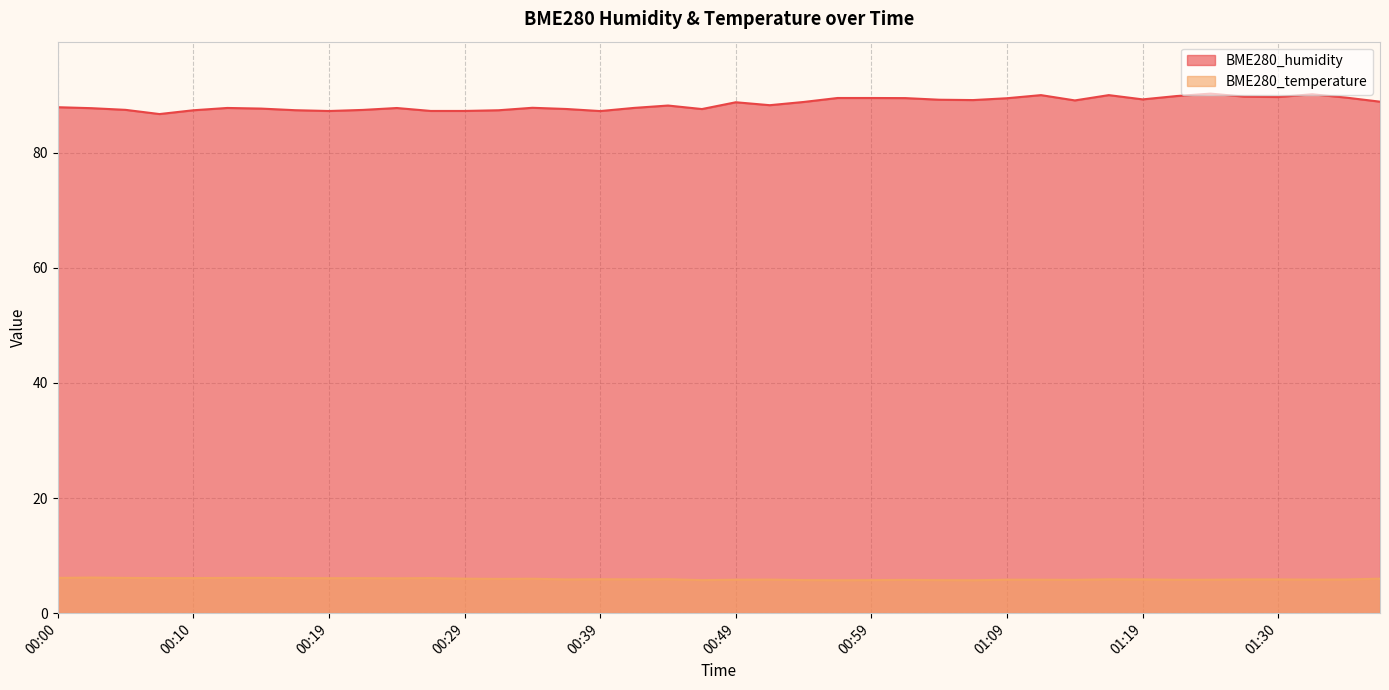

Does the chart have visible grid lines?

Yes